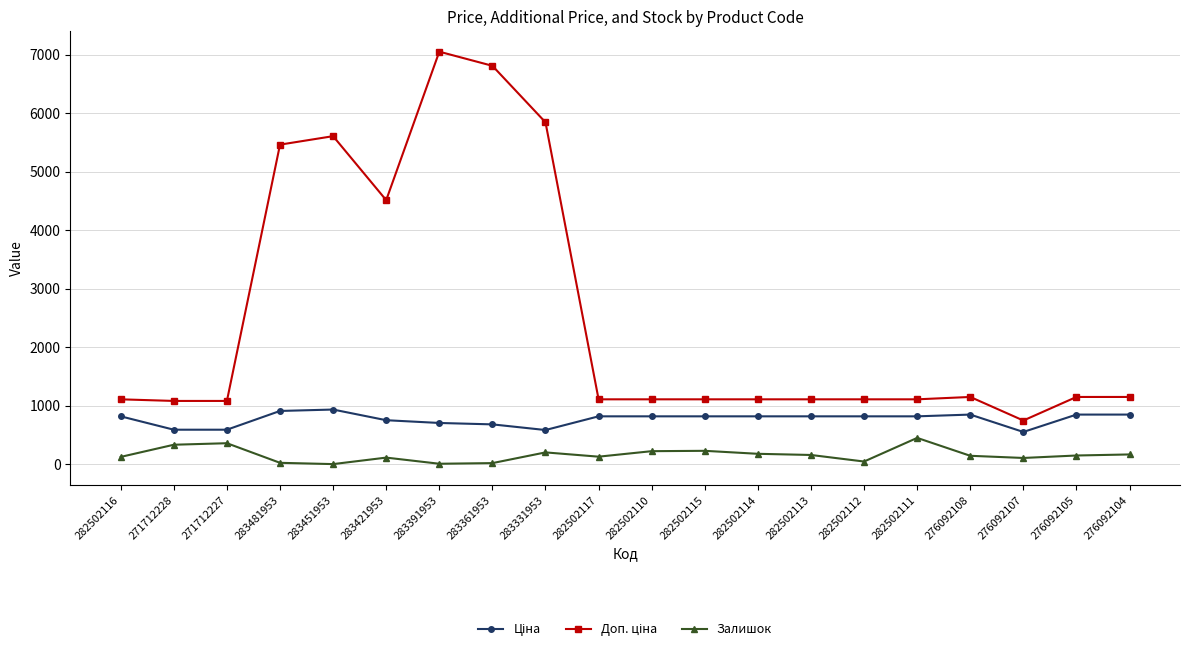

What is the difference between the highest and lowest values at 282502113?

951.2